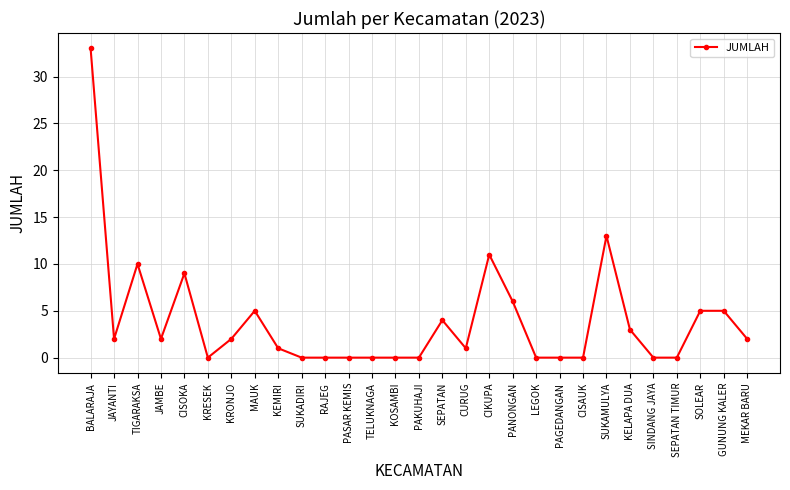

What is the value of the 16th point from the left?

4